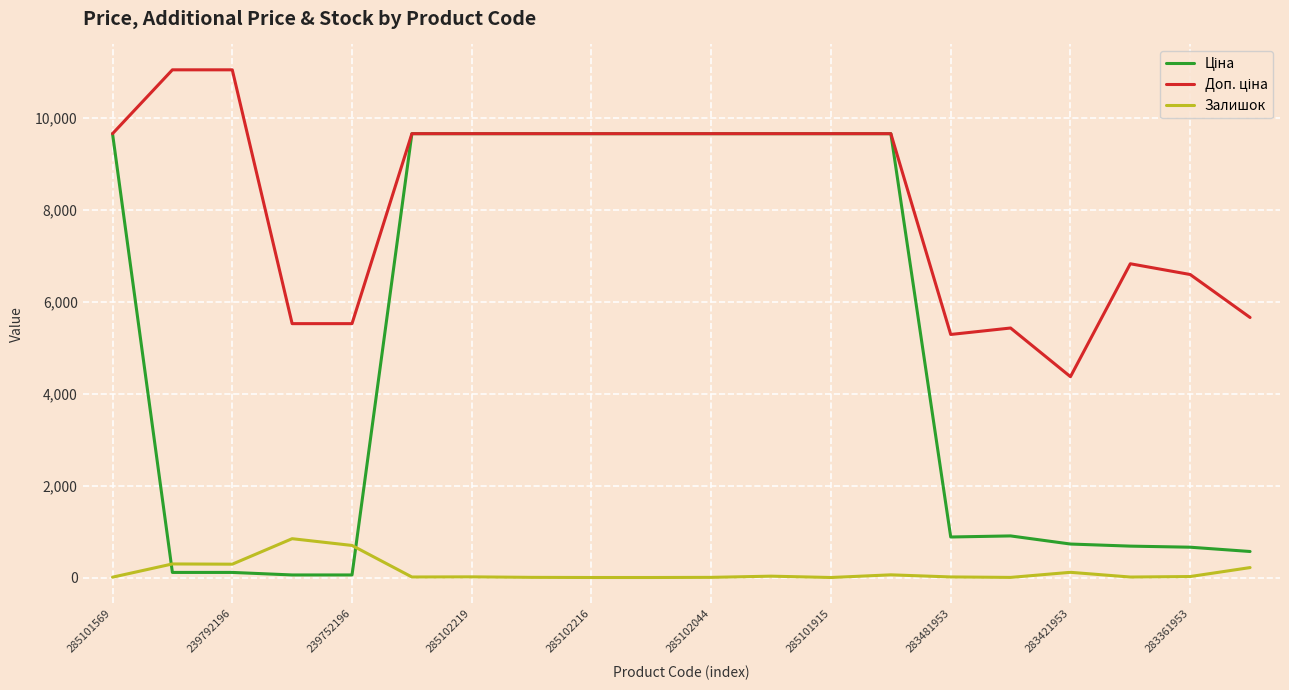

What is the maximum value for Залишок?

845.0